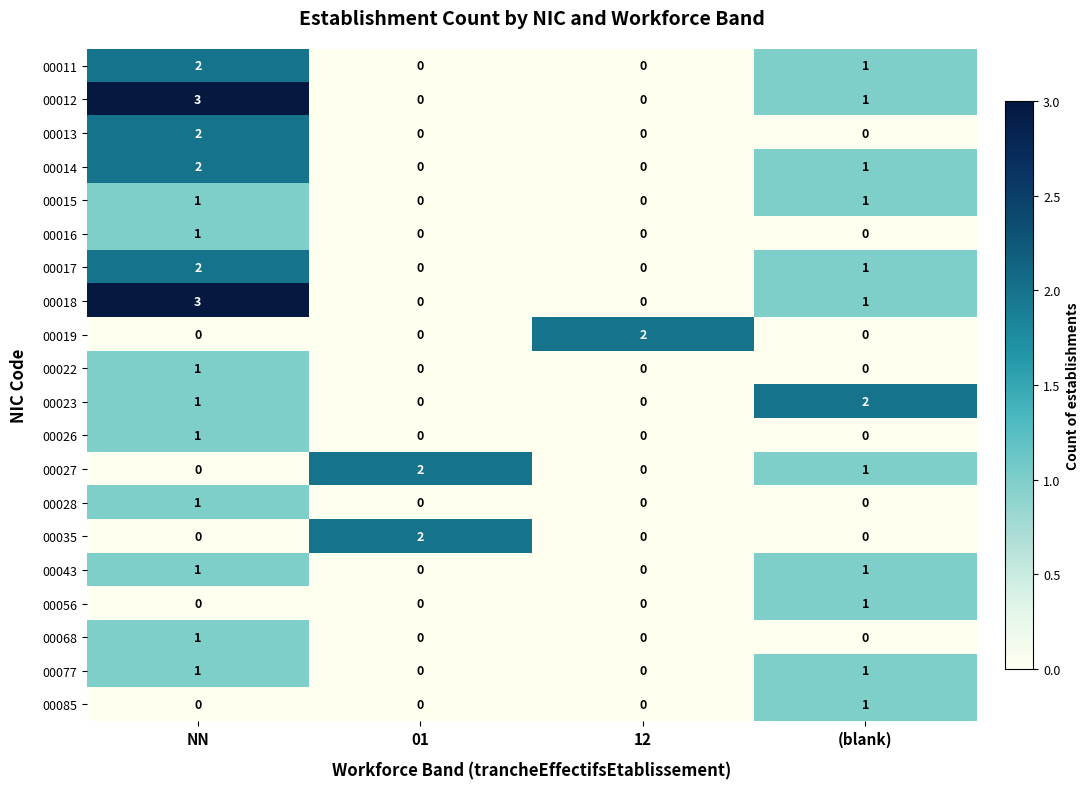

How many 00028 values are between 0 and 1?

4